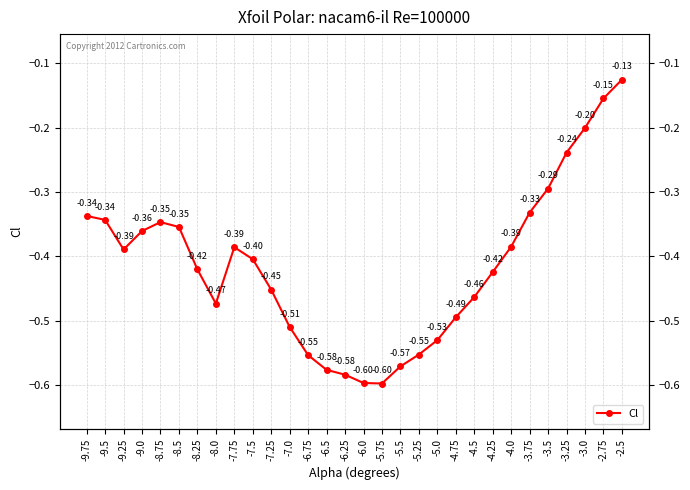

What is the change in value from -9.25 to -2.75?

+0.2